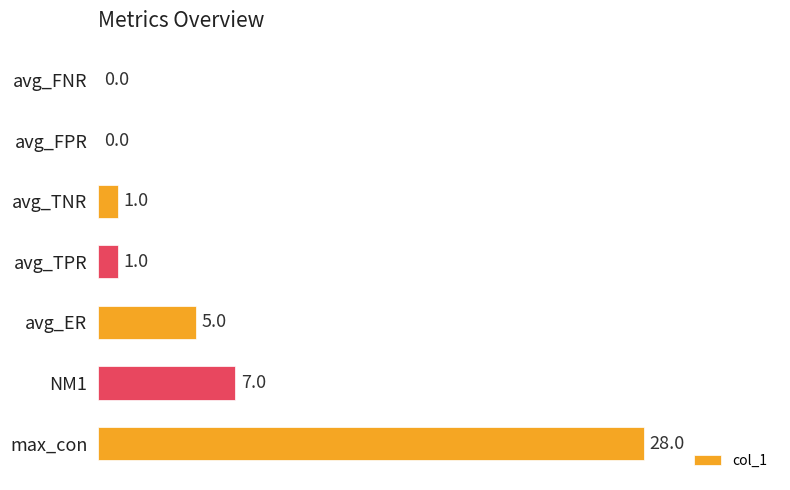

True or false: the data shows 1 at avg_TPR.

True